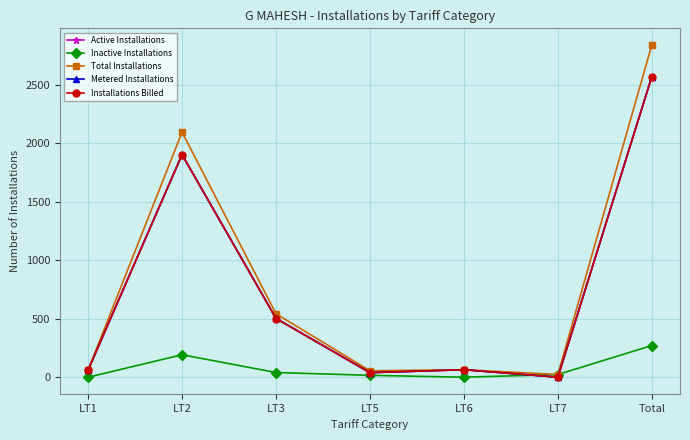

Which series ends up on top after the final intersection of Inactive Installations and Active Installations?

Active Installations